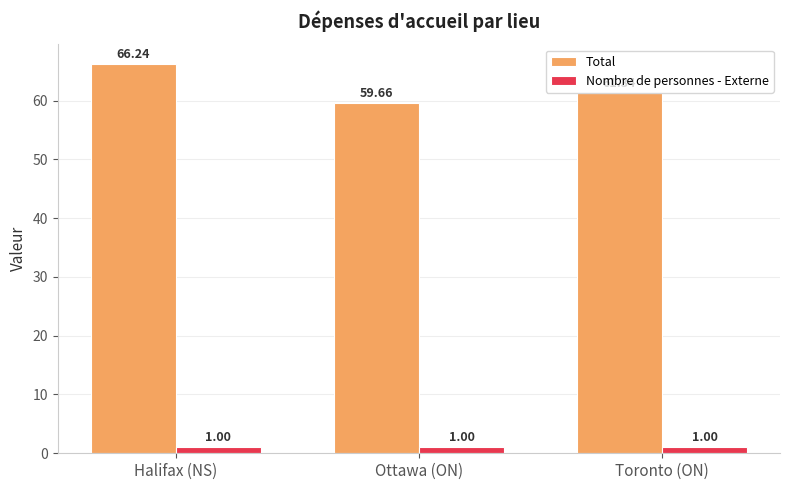

Rank the series at Toronto (ON) from lowest to highest value.

Nombre de personnes - Externe, Total